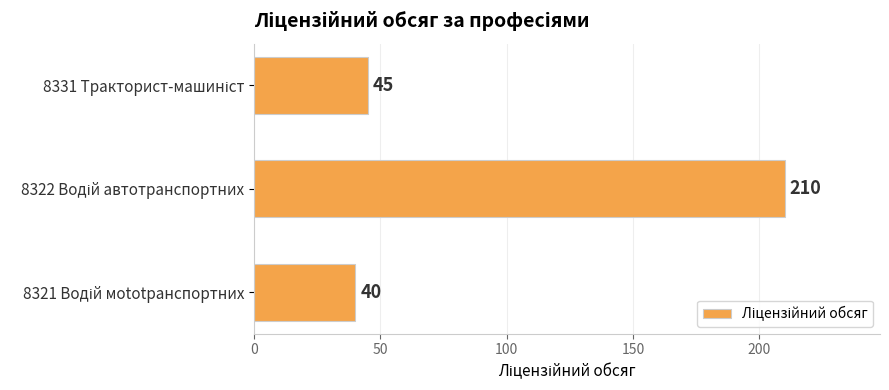

What is the minimum value shown in the chart?

40